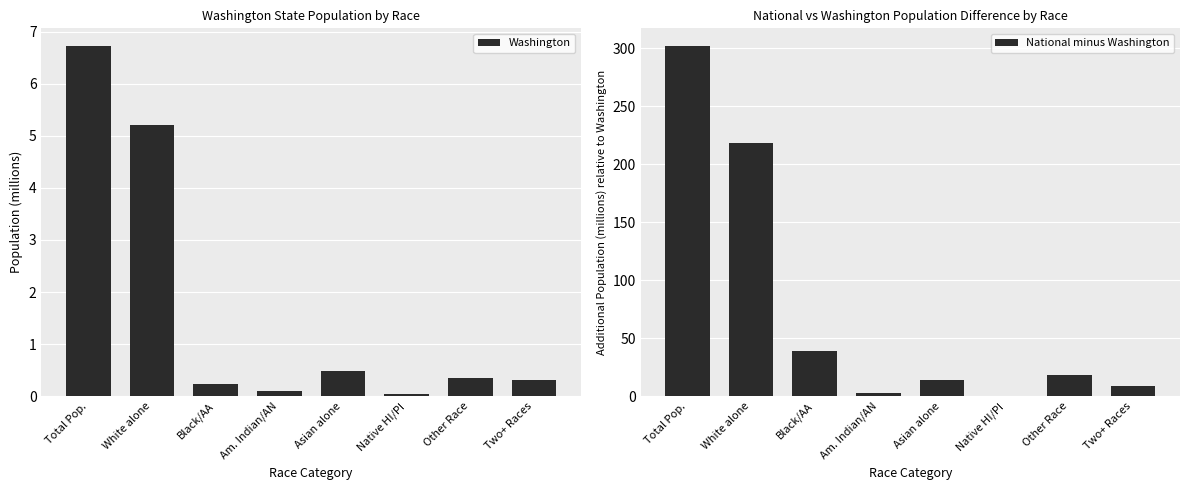

Is it true that National minus Washington equals 2.8 at Am. Indian/AN?

True